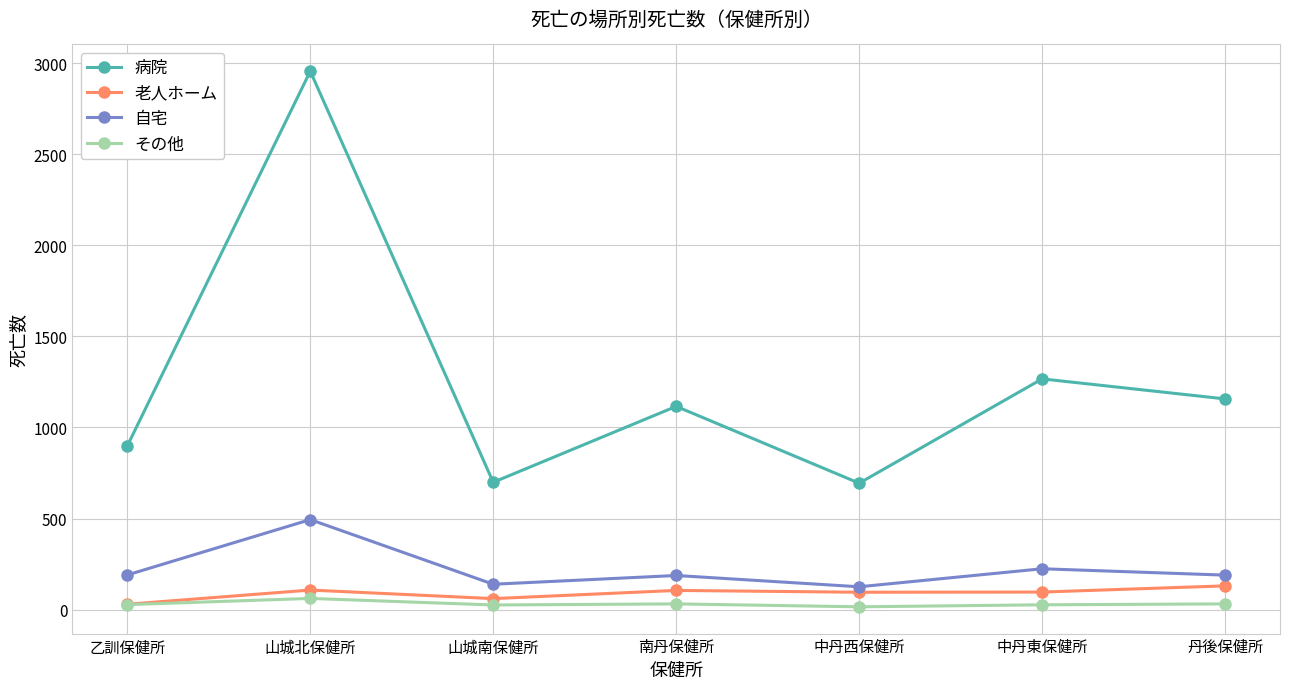

What is the label of the 3rd point from the right?

中丹西保健所